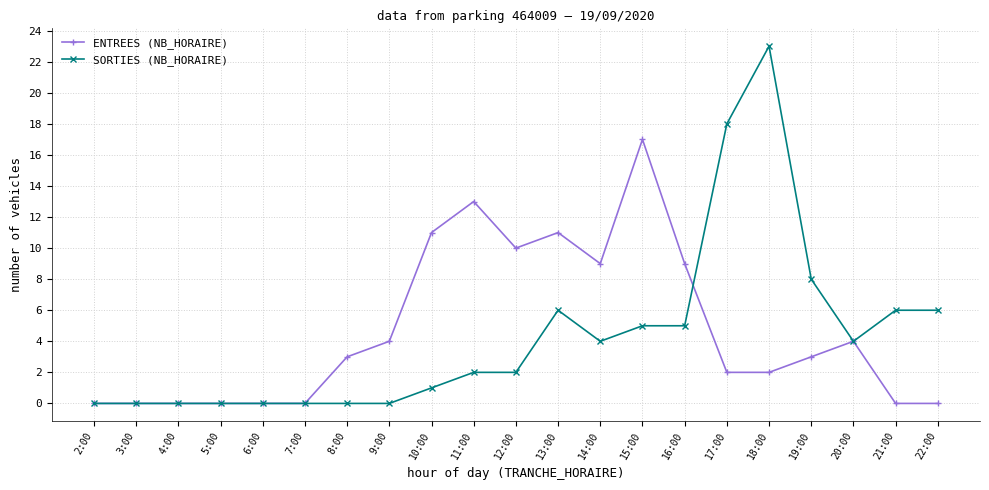

At which category does the chart reach its peak across all series?

18:00